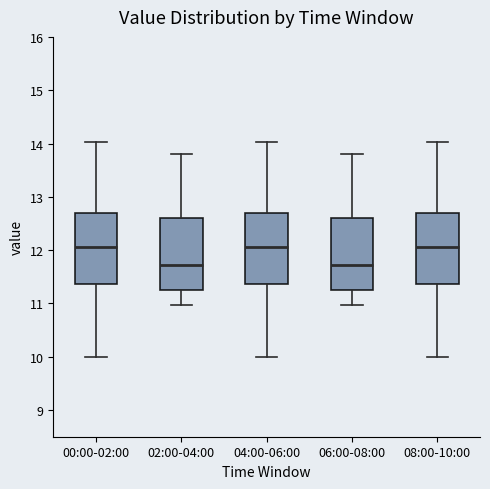

Where is the lower edge of the box for 04:00-06:00 on the y-axis? The values are not printed on the chart, so give them approximately, as read against the axis.

11.4